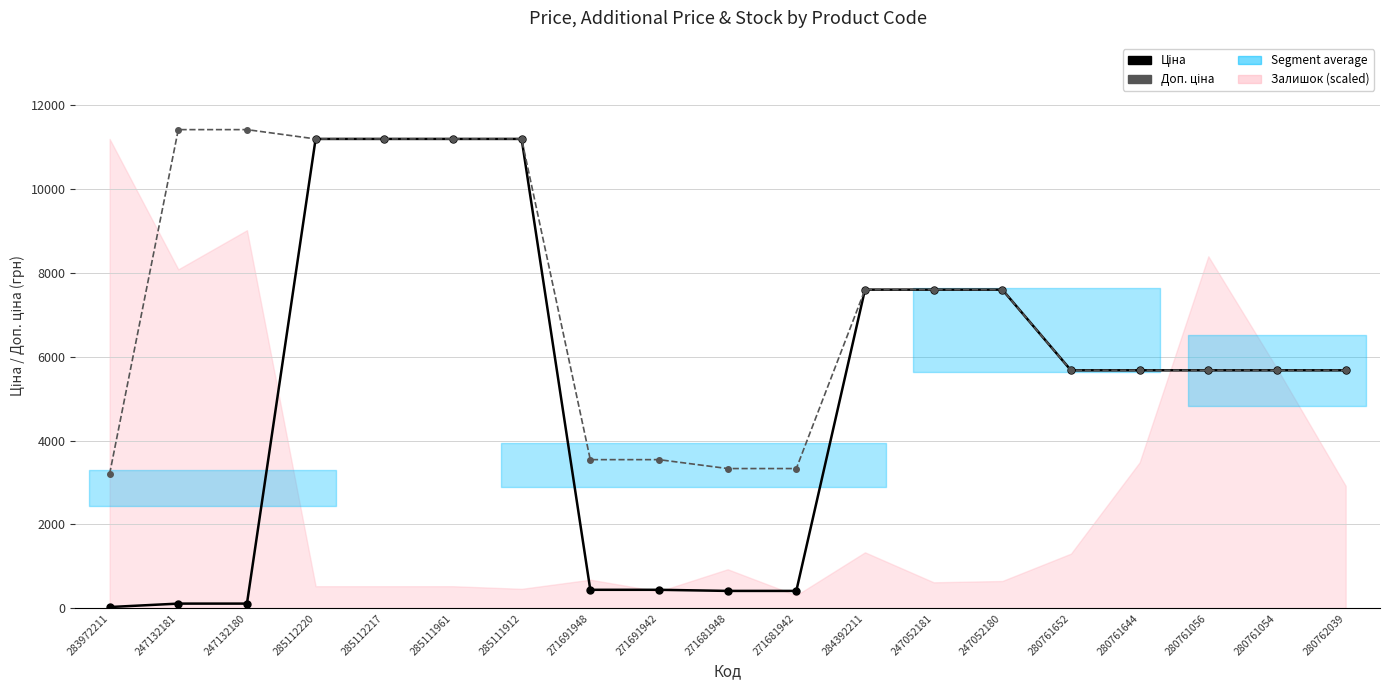

The value of Ціна at 247132180 is 114.1. True or false?

True